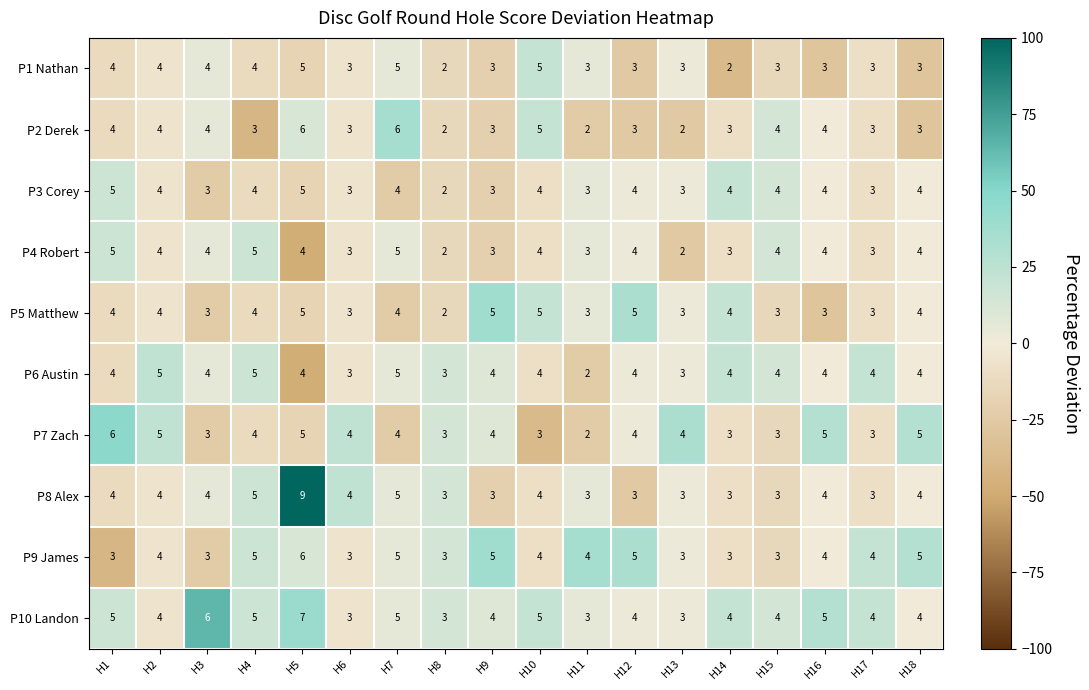

At which category does the chart reach its peak across all series?

H5